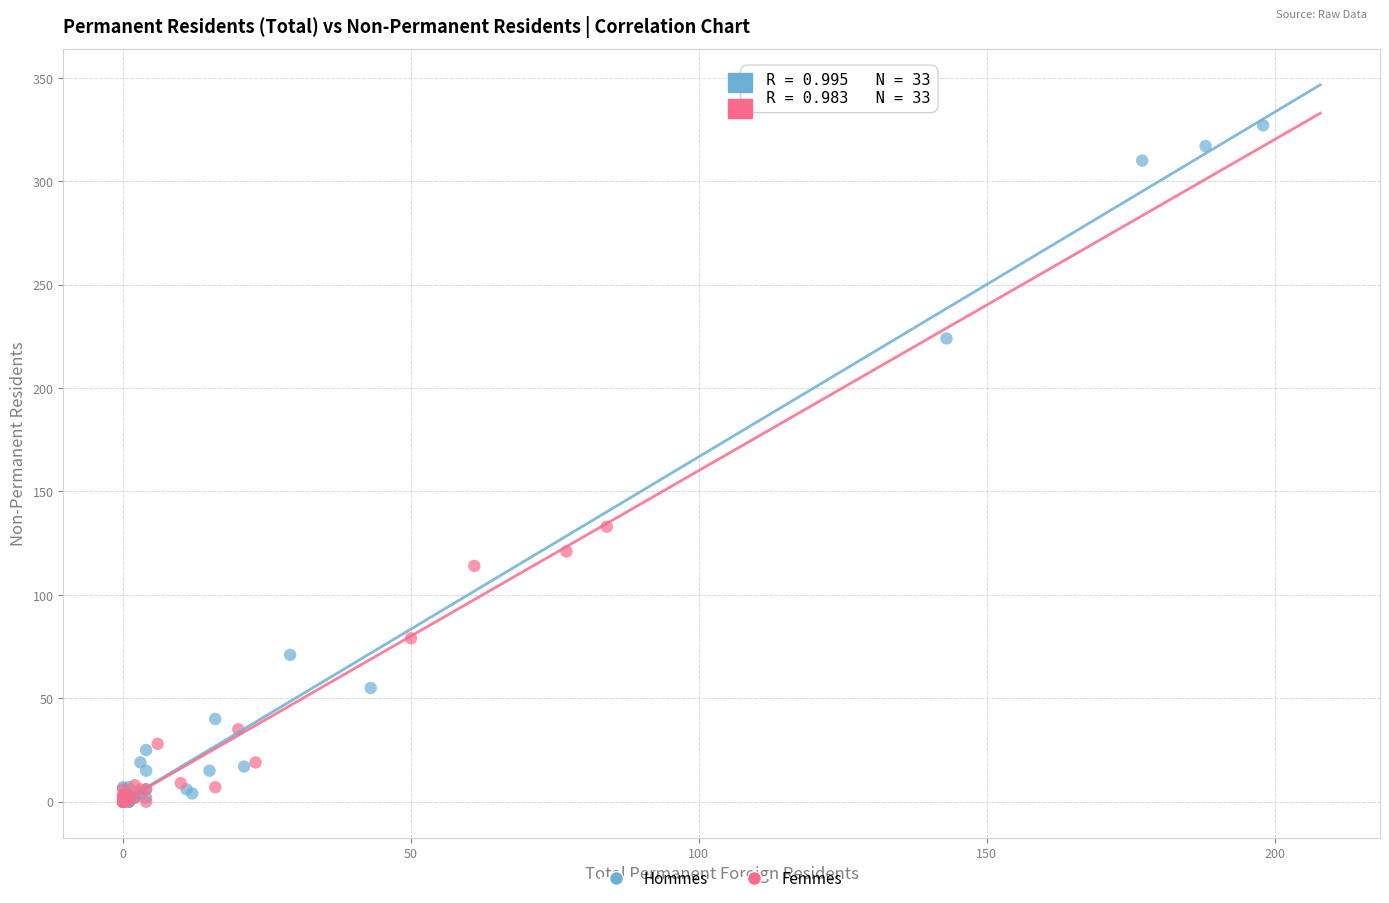

Which series has the largest Y range (max minus min)?

Hommes